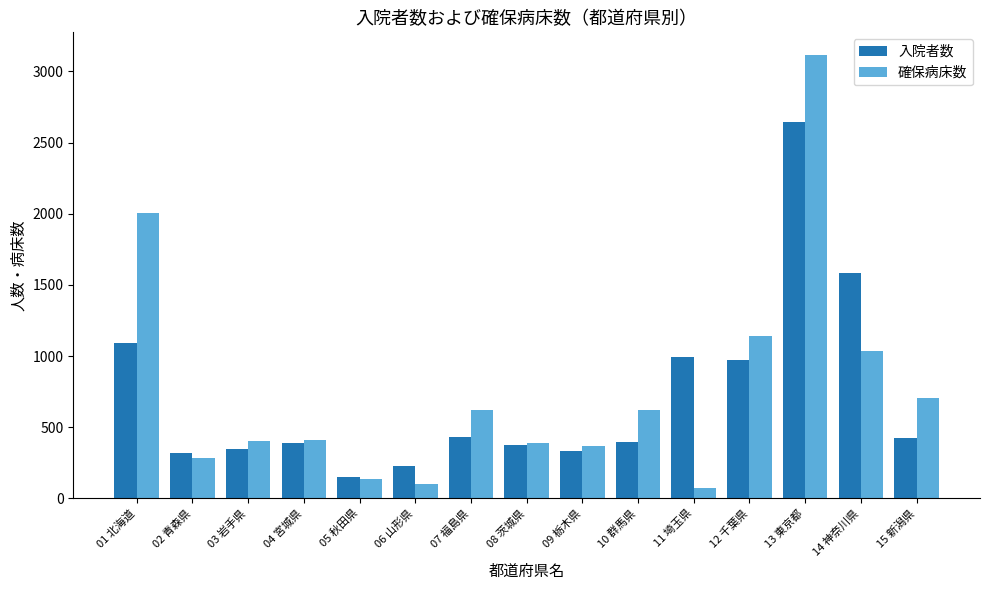

Are the bars grouped side by side (vs. stacked)?

Yes